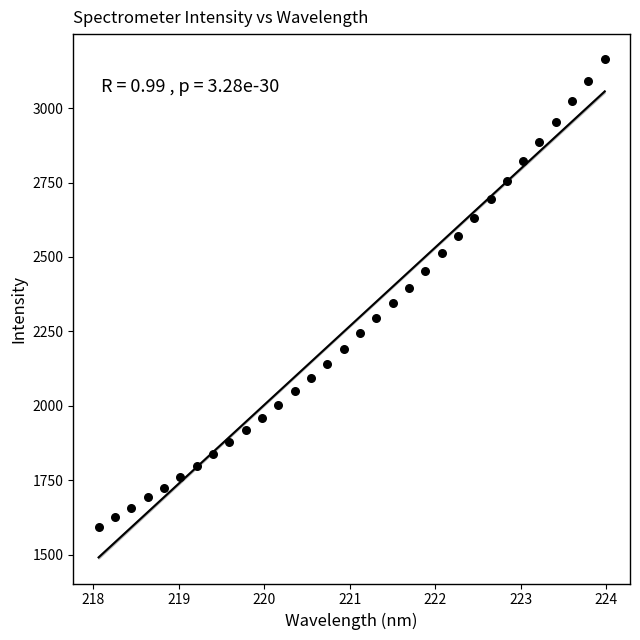

What is the range of X values (max minus min)?

5.9